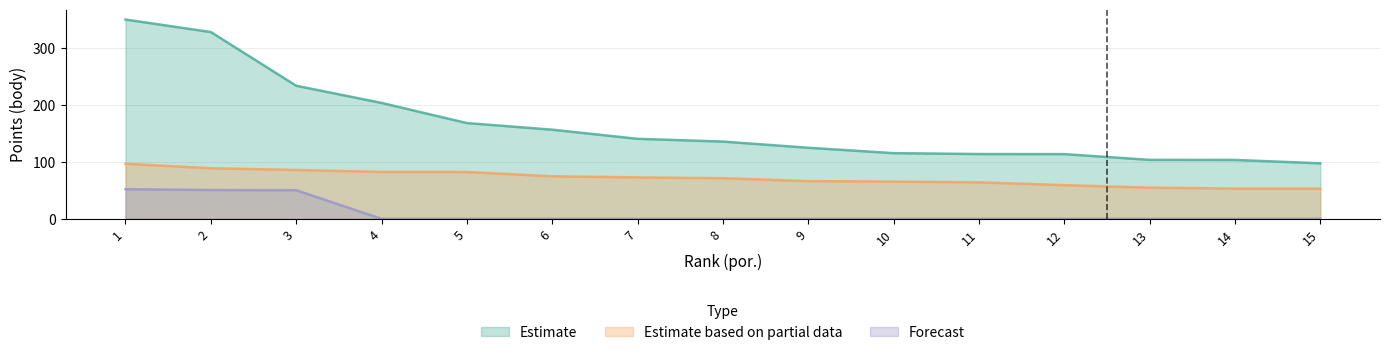

Rank the series by their maximum value, from highest to lowest.

Estimate, Estimate based on partial data, Forecast